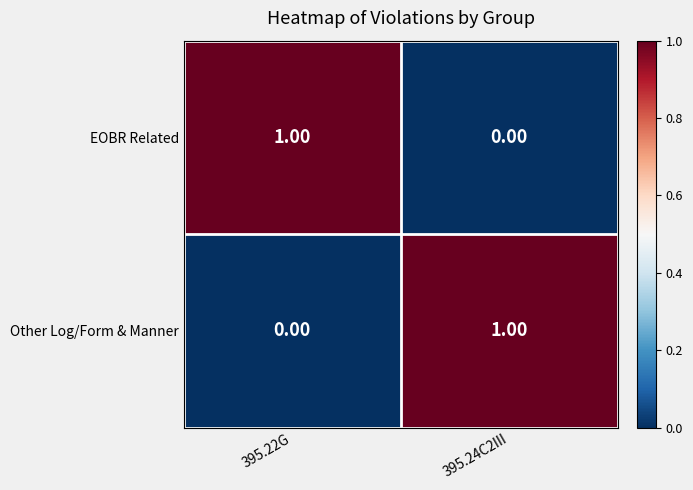

Is the value of EOBR Related at 395.24C2III greater than the value of Other Log/Form & Manner at 395.24C2III?

No